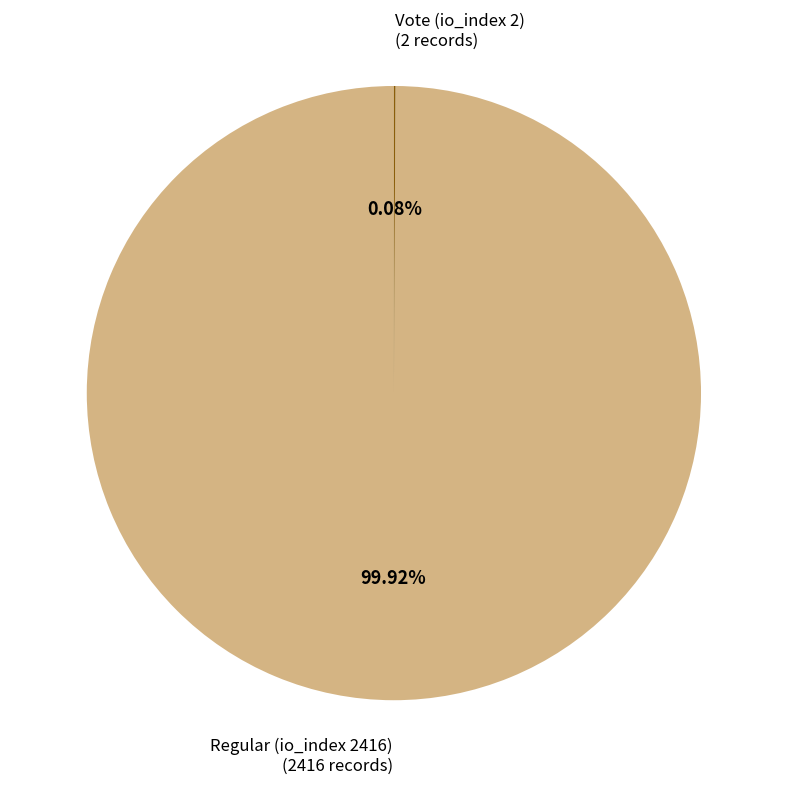

Does Regular (io_index 2416) account for over 50% of the chart?

Yes